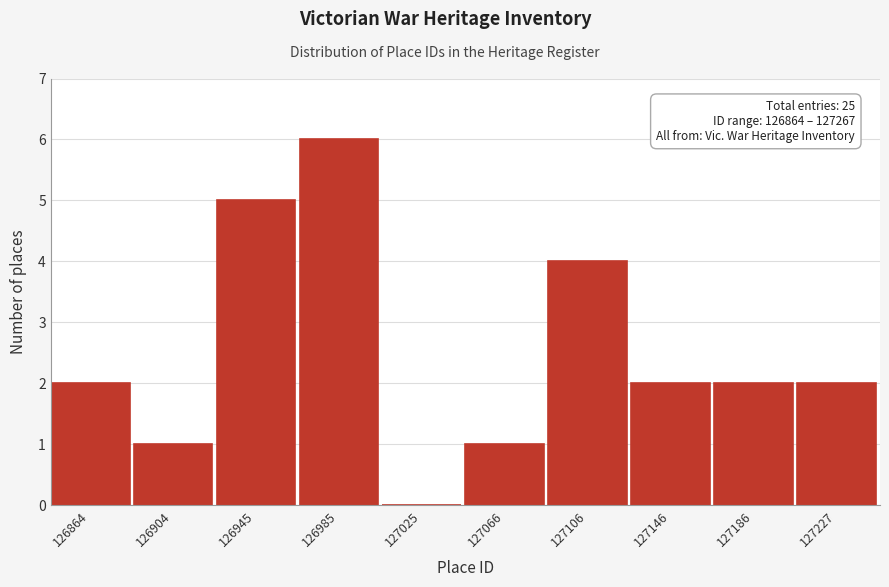

Reading right to left, transcribe all the data shown in this chart.

127227=2	127186=2	127146=2	127106=4	127066=1	127025=0	126985=6	126945=5	126904=1	126864=2